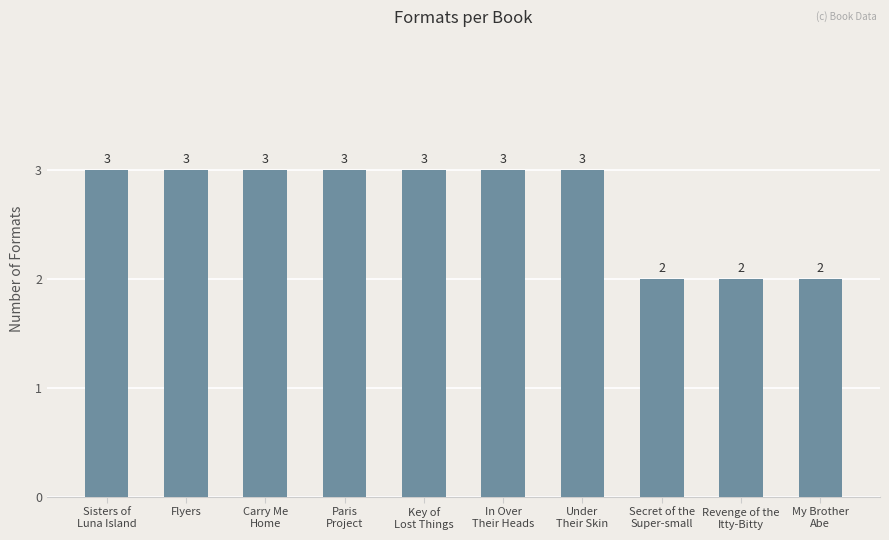

How many values are between 2 and 3?

10